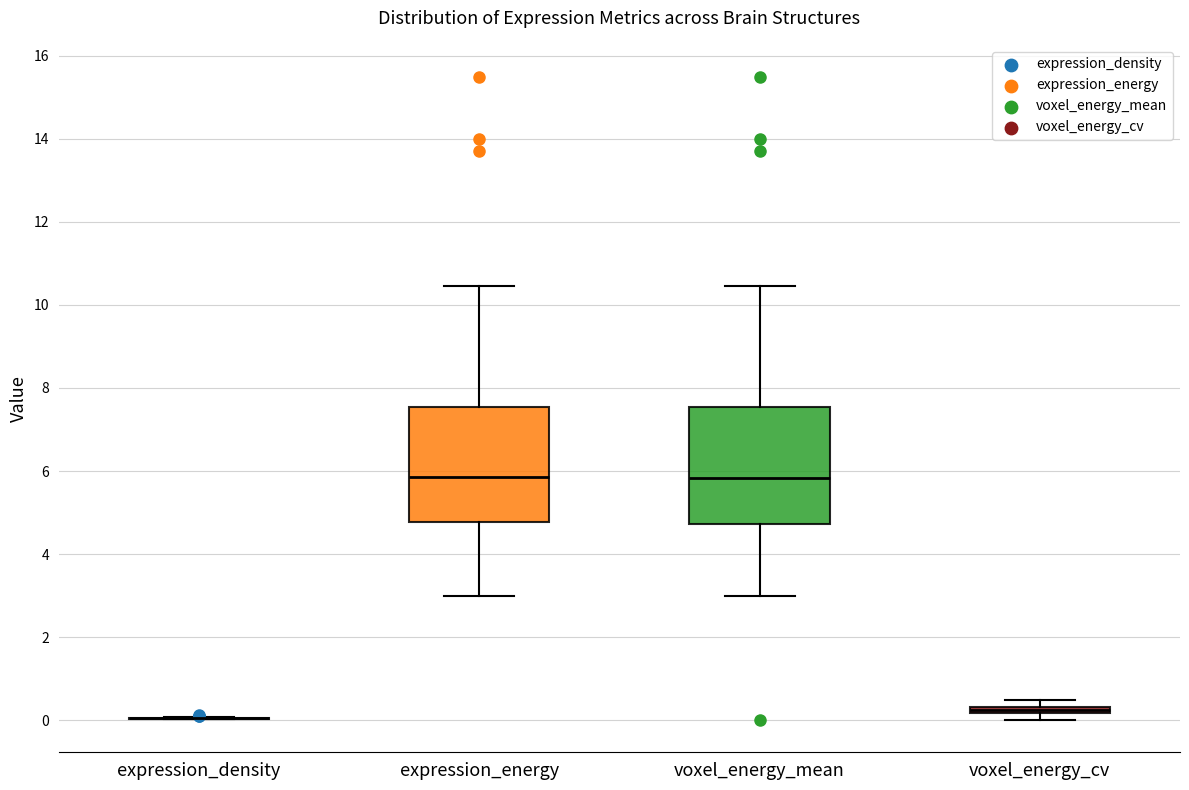

Where is the lower edge of the box for voxel_energy_mean on the y-axis? The values are not printed on the chart, so give them approximately, as read against the axis.

4.8